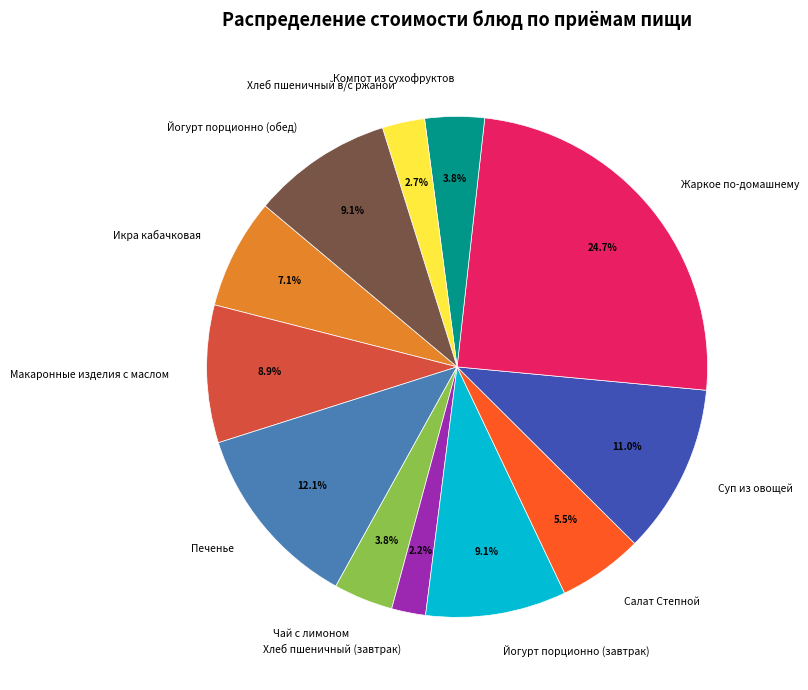

Between Макаронные изделия с маслом and Чай с лимоном, which is larger?

Макаронные изделия с маслом